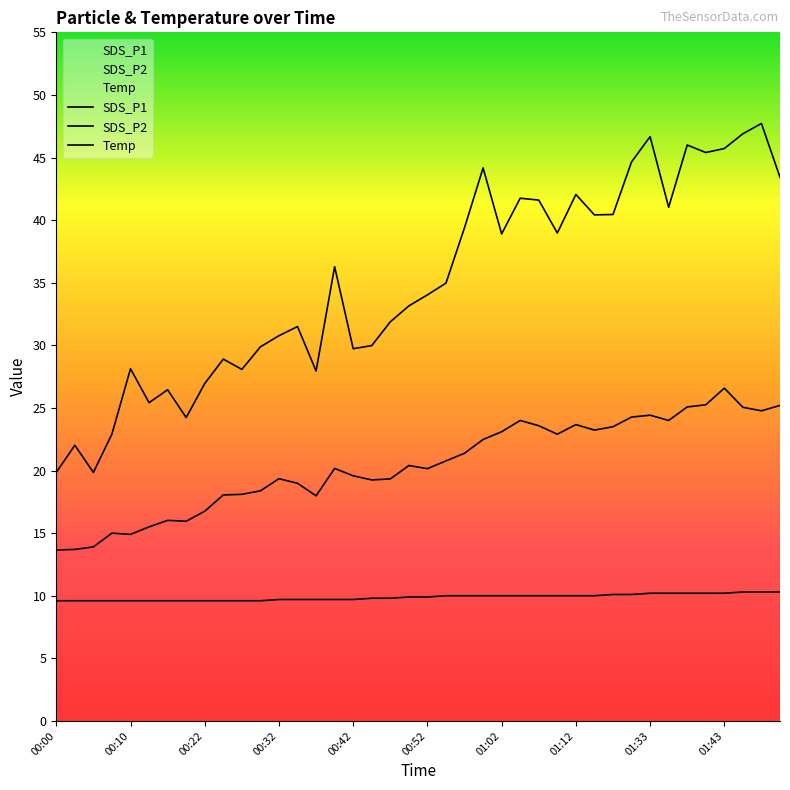

True or false: SDS_P1 and Temp intersect in this chart.

False